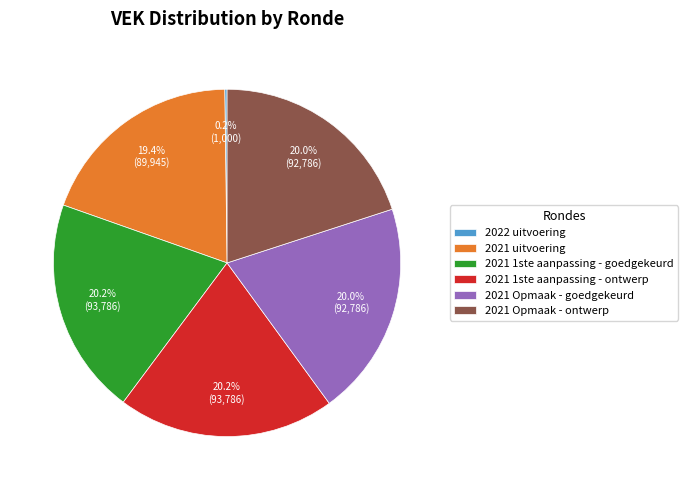

To the nearest percent, what is the average slice percentage?

17%